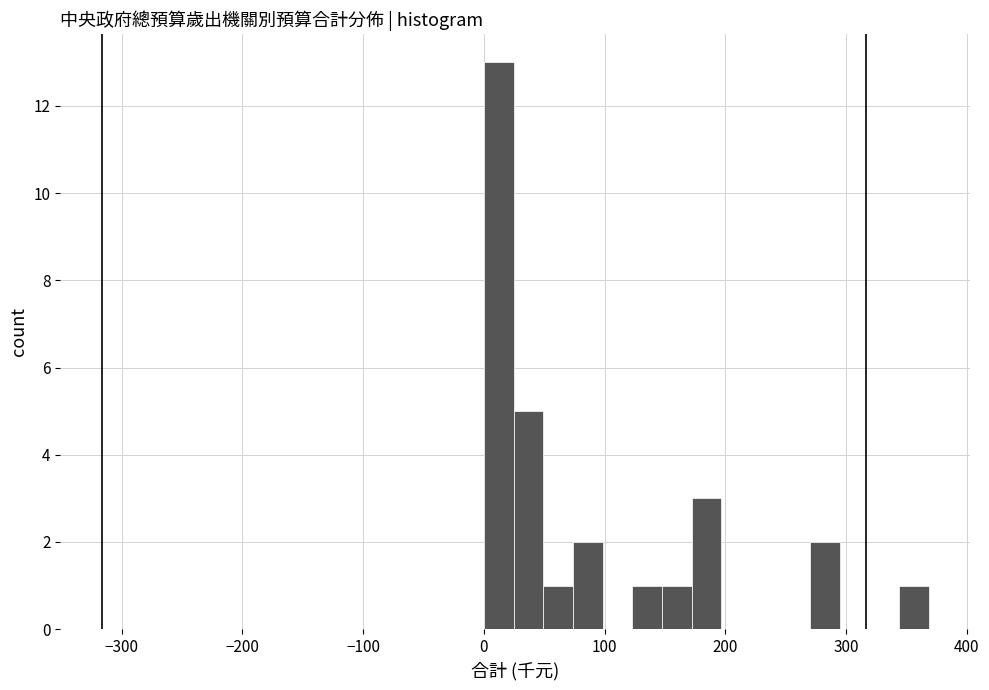

Read against the x-axis, roughly where is the centre of the tallest bar?

10